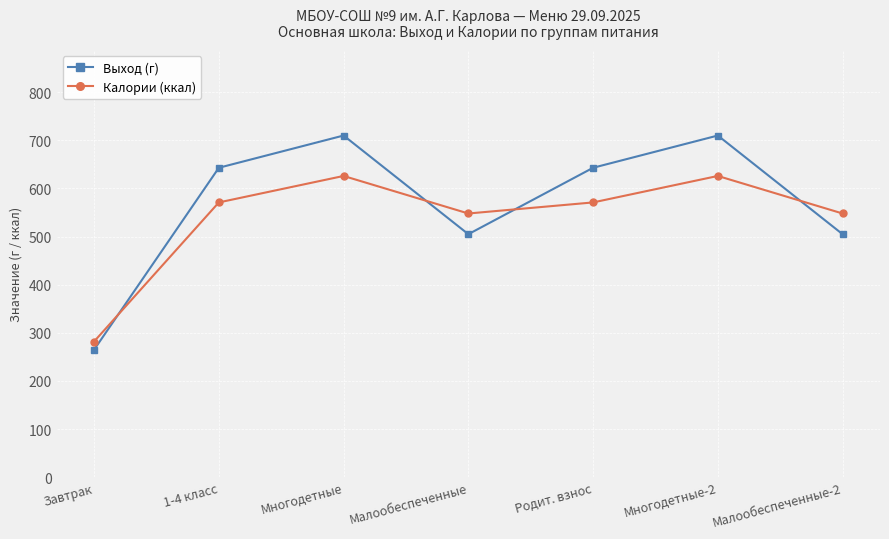

What is the difference between the maximum and minimum values in the Калории (ккал) series?

344